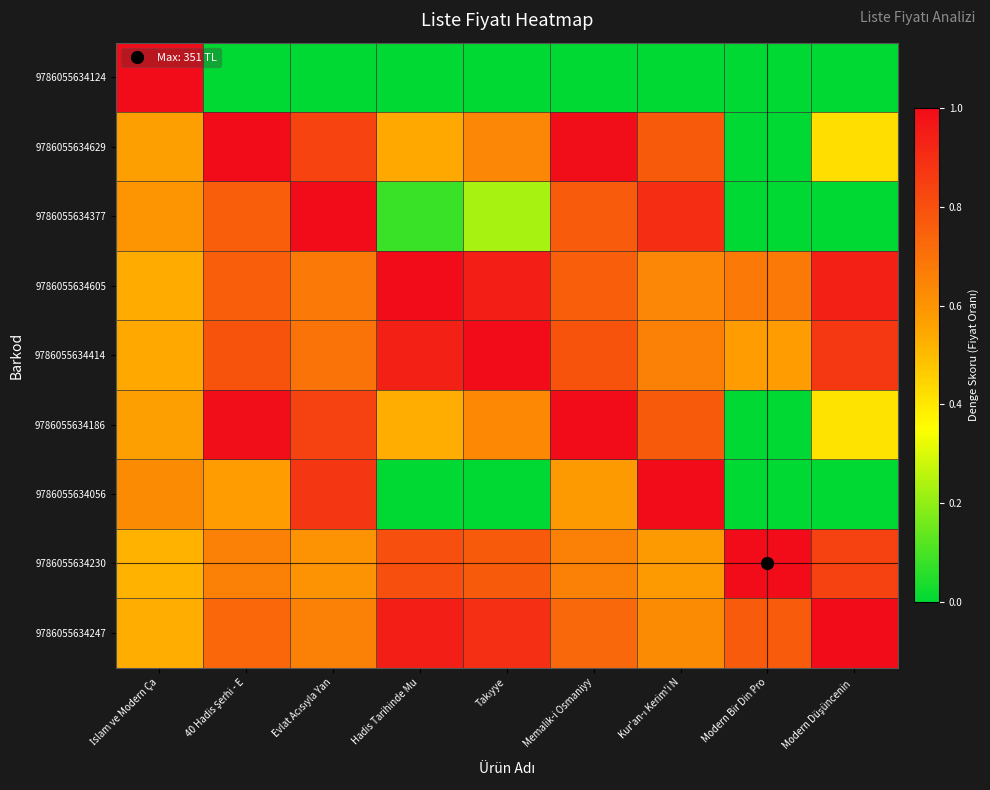

Between Modern Düşüncenin  and Modern Bir Din Pro, which is larger?

Modern Düşüncenin 